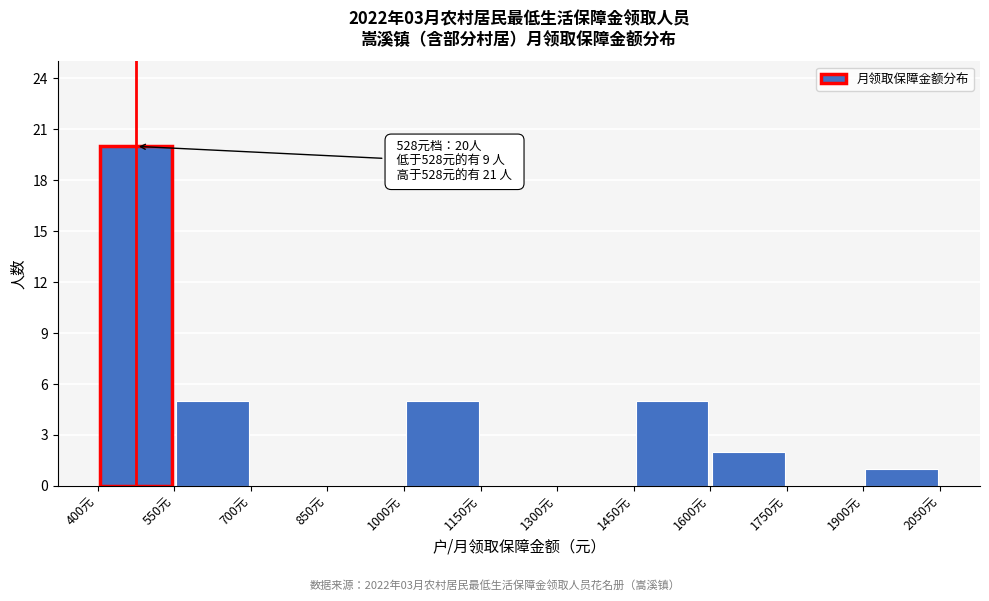

Over which range of the x-axis is the bar tallest?

400 to 550